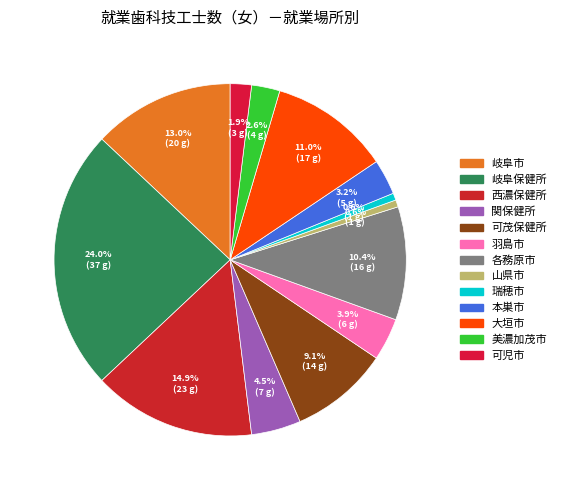

What percentage is the 大垣市 slice, to the nearest percent?

11%